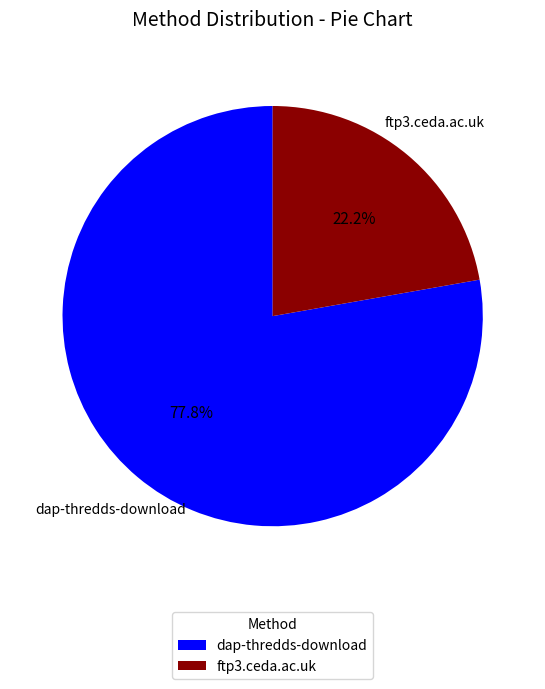

To the nearest percent, what percentage of the pie is dap-thredds-download?

78%